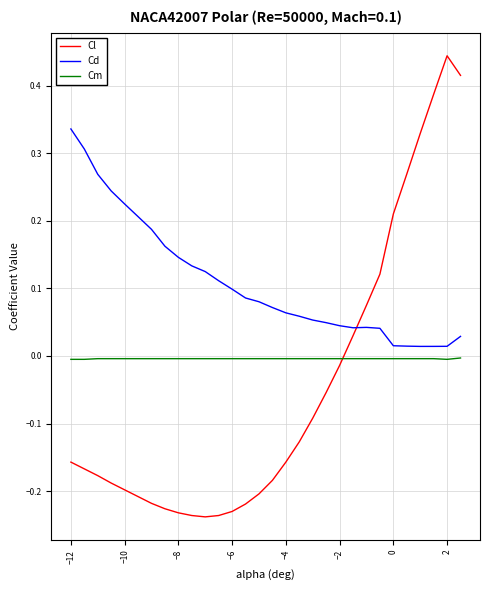

True or false: Cm and Cd cross at least once.

False